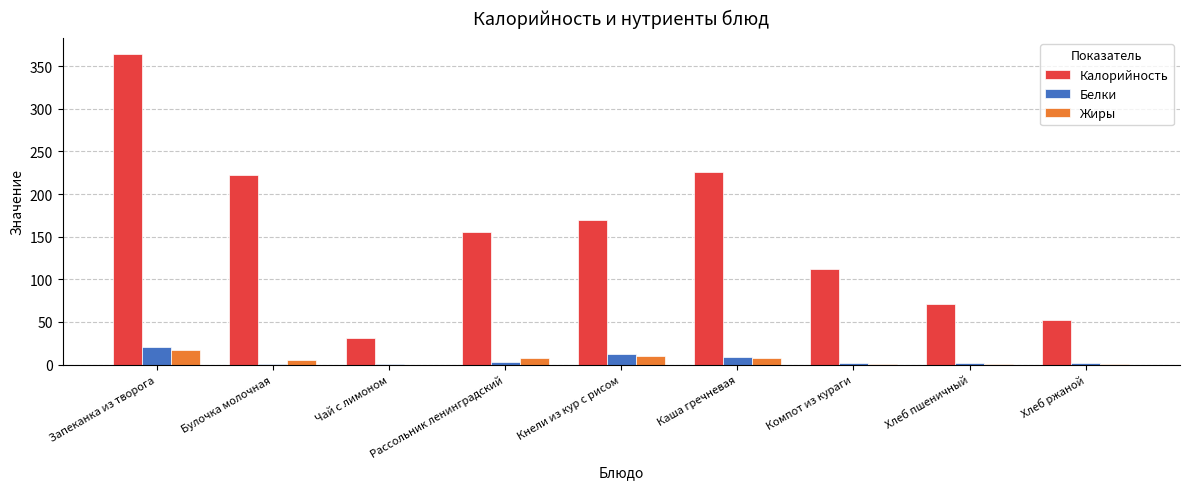

The Белки series shows 0.3 at Чай с лимоном. True or false?

True